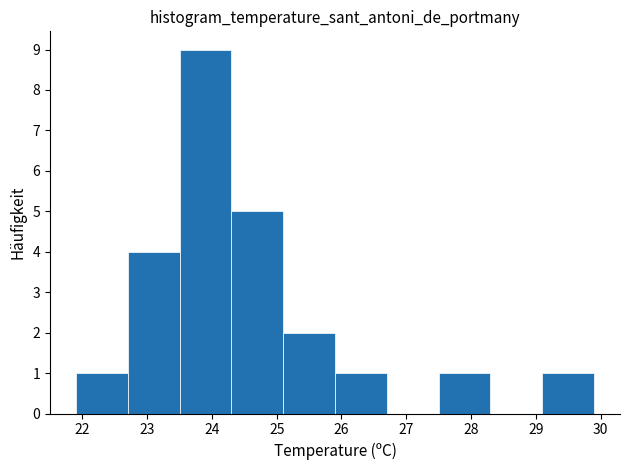

Over which range of the x-axis is the bar tallest?

23.5 to 24.3